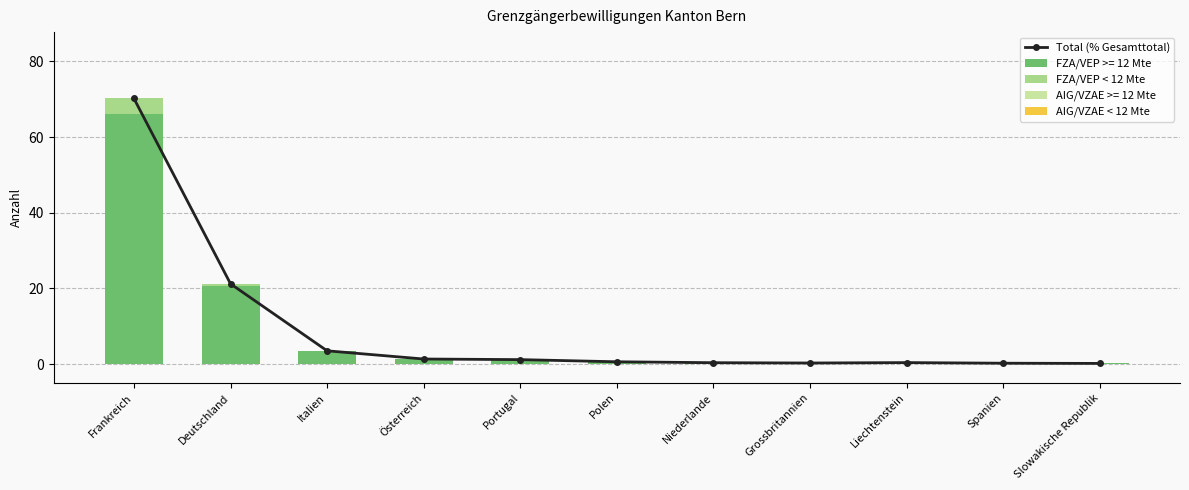

Which has a higher value, Grossbritannien or Deutschland?

Deutschland